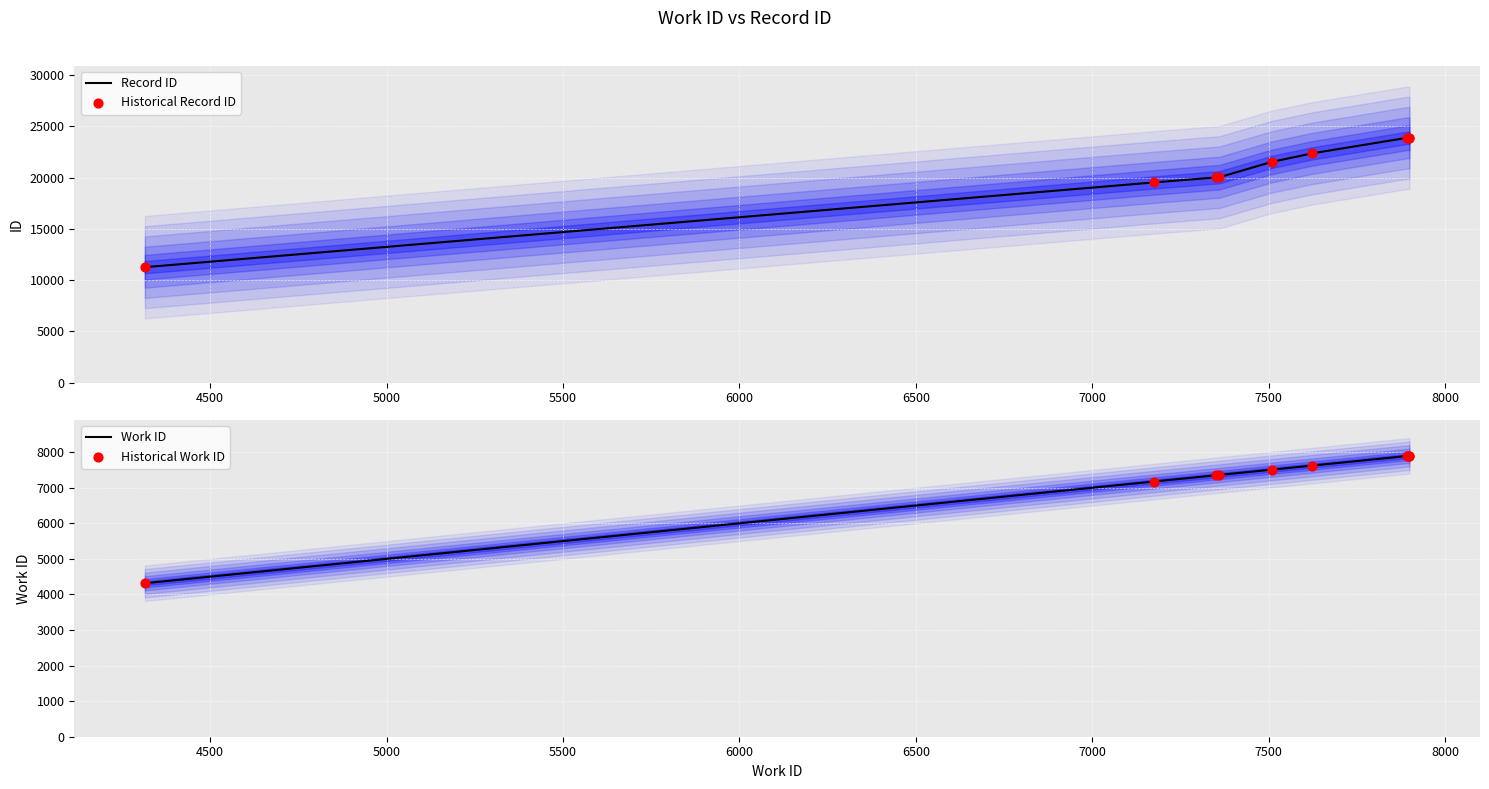

At how many categories does at least one series exceed 9491?

10